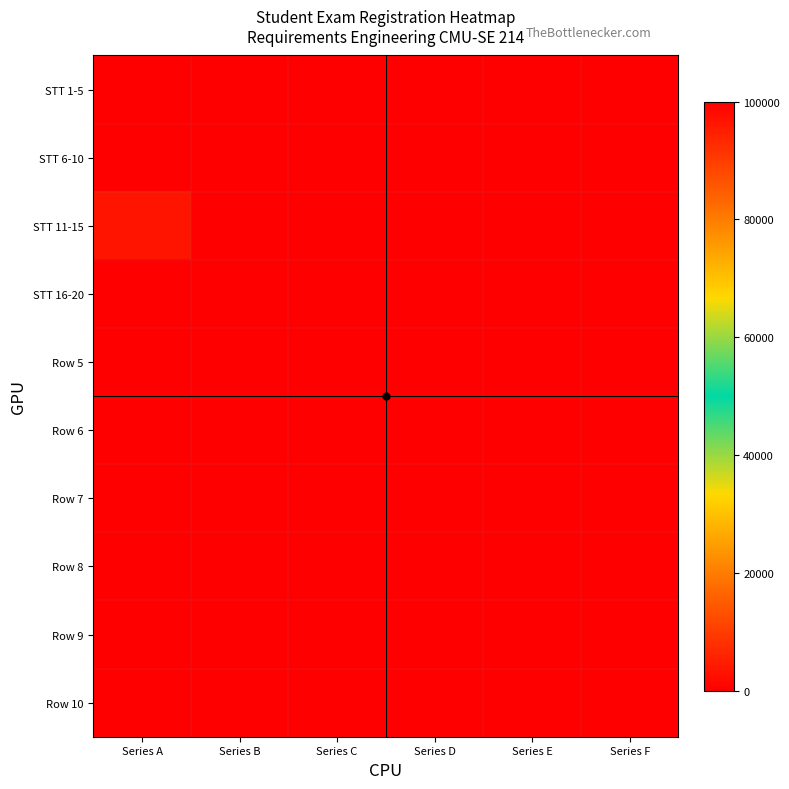

Which series has the widest spread of values?

STT 1-5